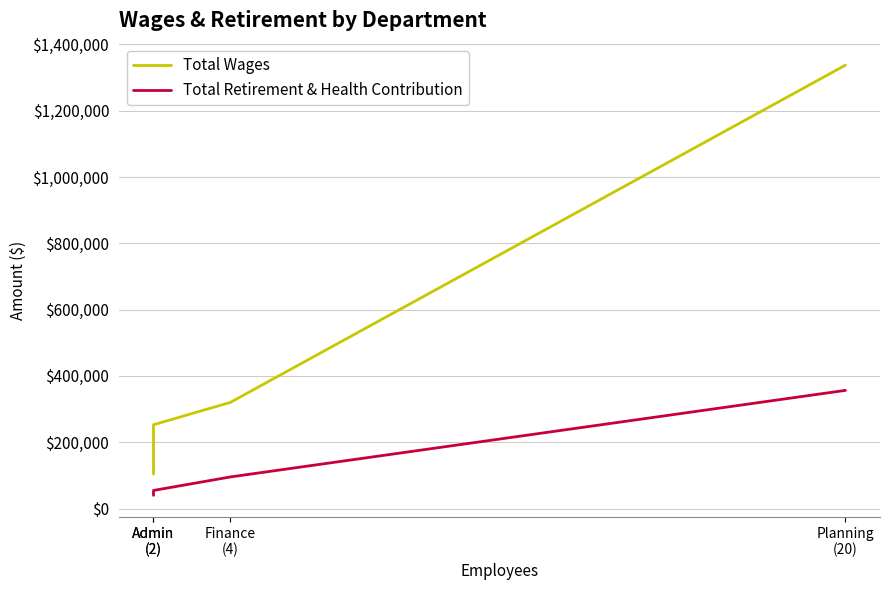

What is the label of the 3rd point from the right?

Admin
(2)